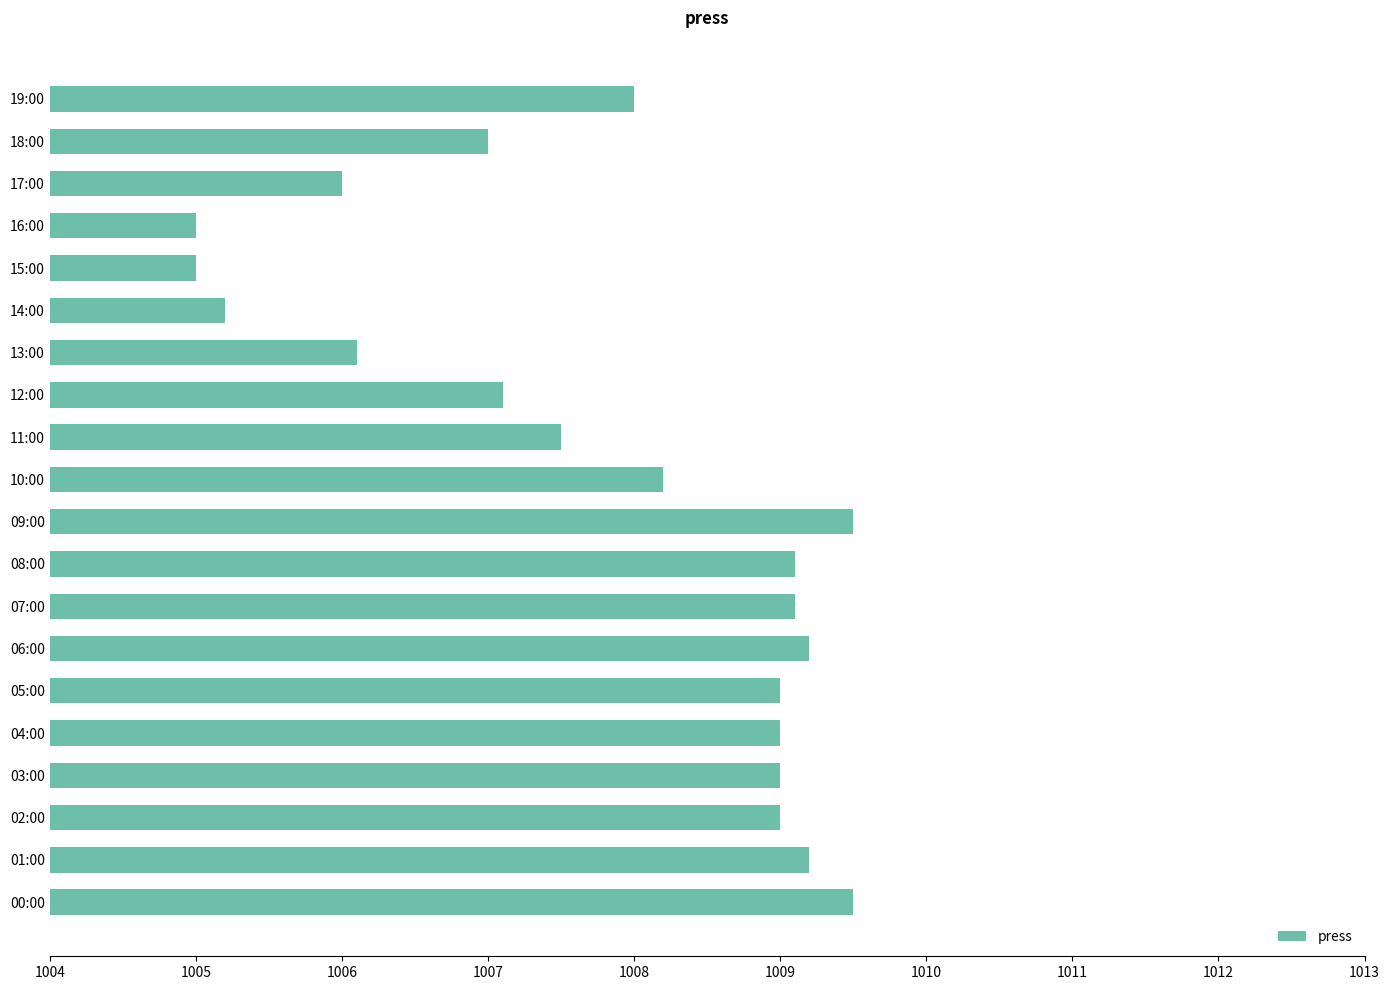

Does the chart contain stacked bars?

No